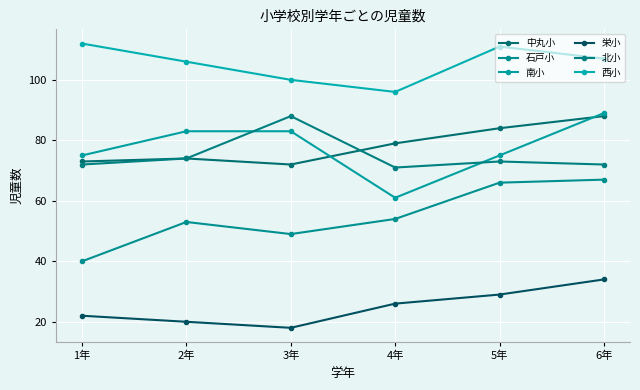

Where does the 南小 series first go above 83?

6年